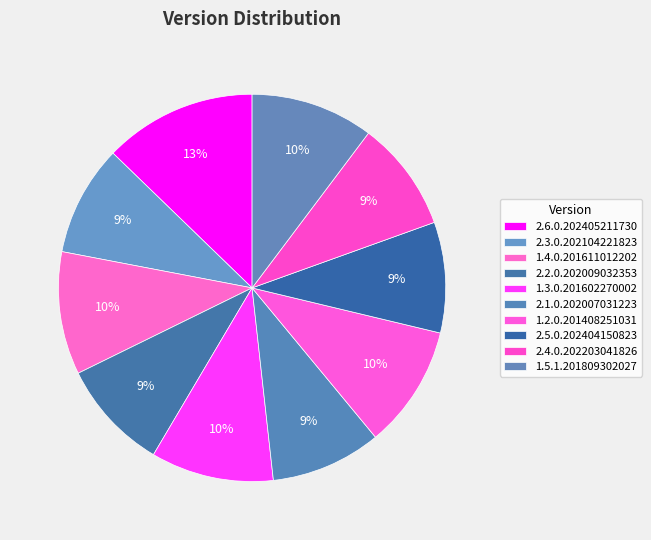

How many segments does this pie chart have?

10